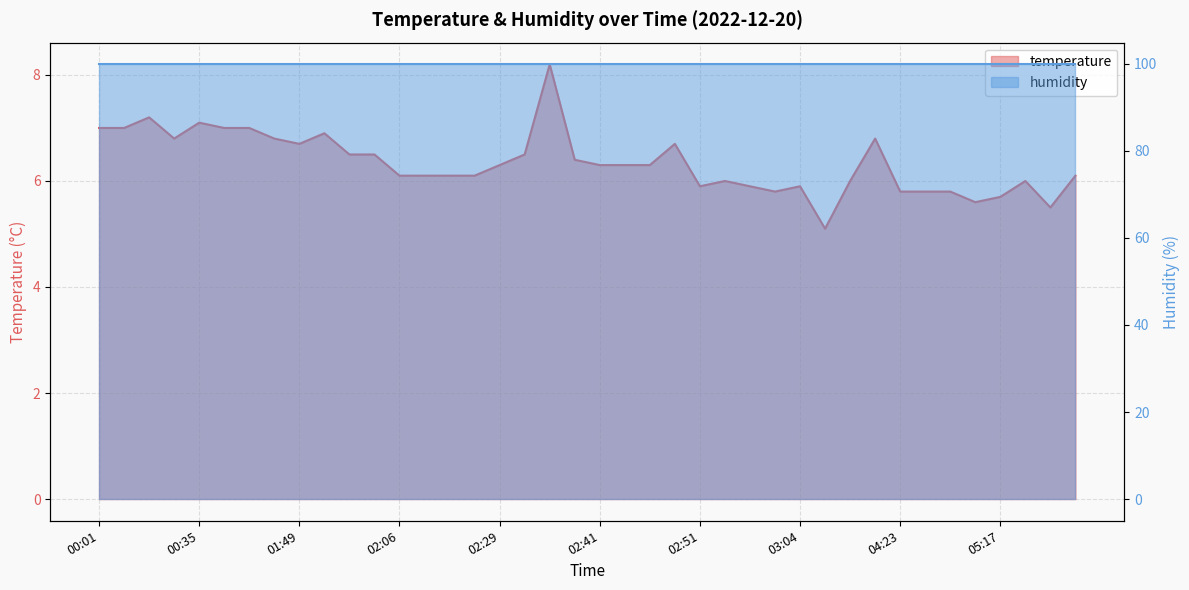

How many points are lower than both their immediate neighbors (excluding endpoints)?

7